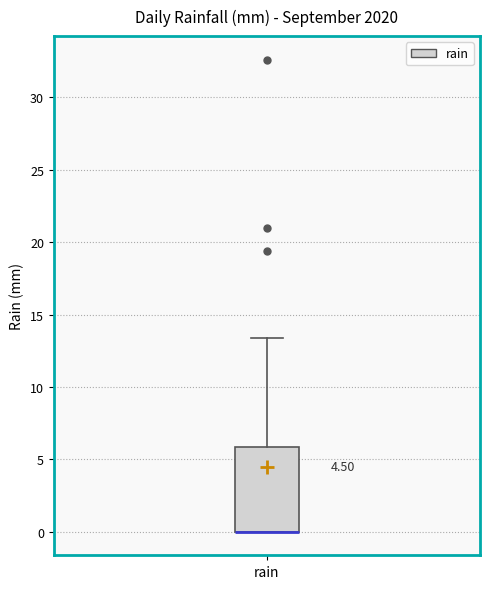

Where does the upper whisker of the box for rain end on the y-axis? The values are not printed on the chart, so give them approximately, as read against the axis.

13.5